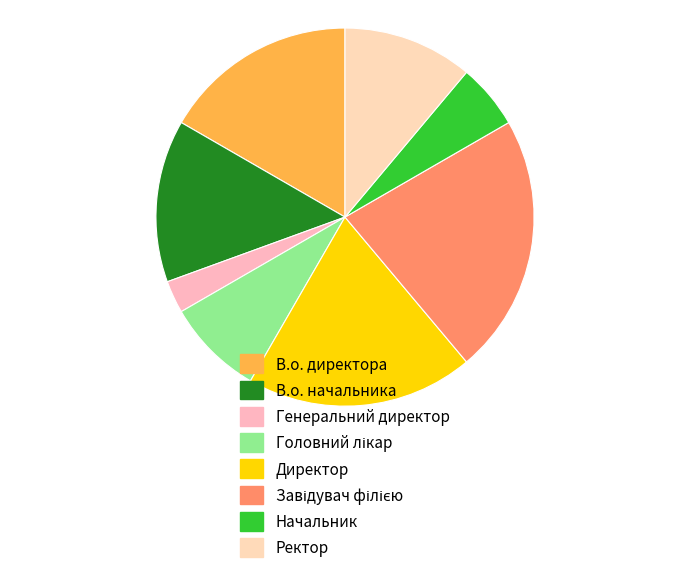

What percentage do Начальник and Генеральний директор together represent?

8.3%